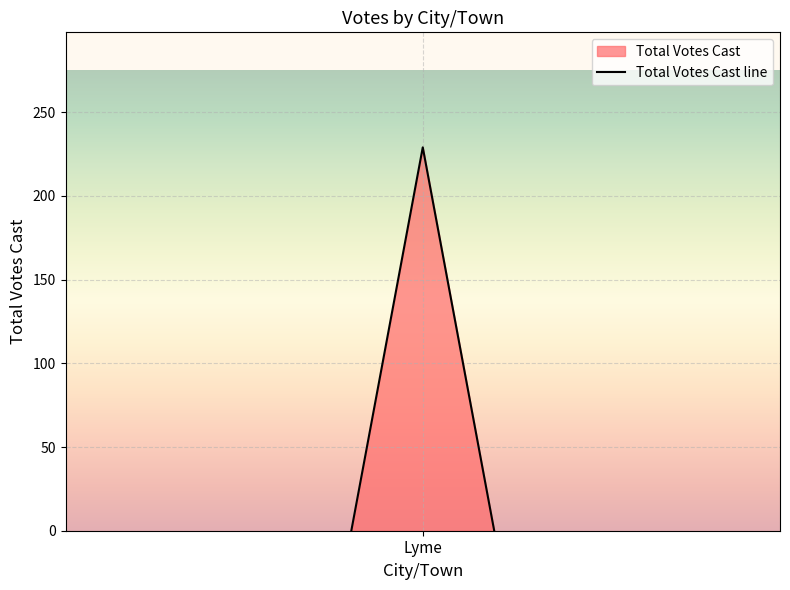

What is the average value?

76